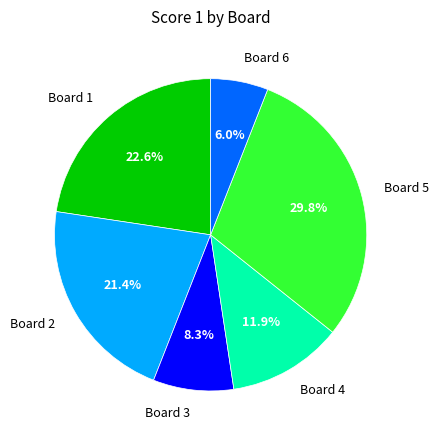

Is it true that Board 3 is 8% of the pie?

True